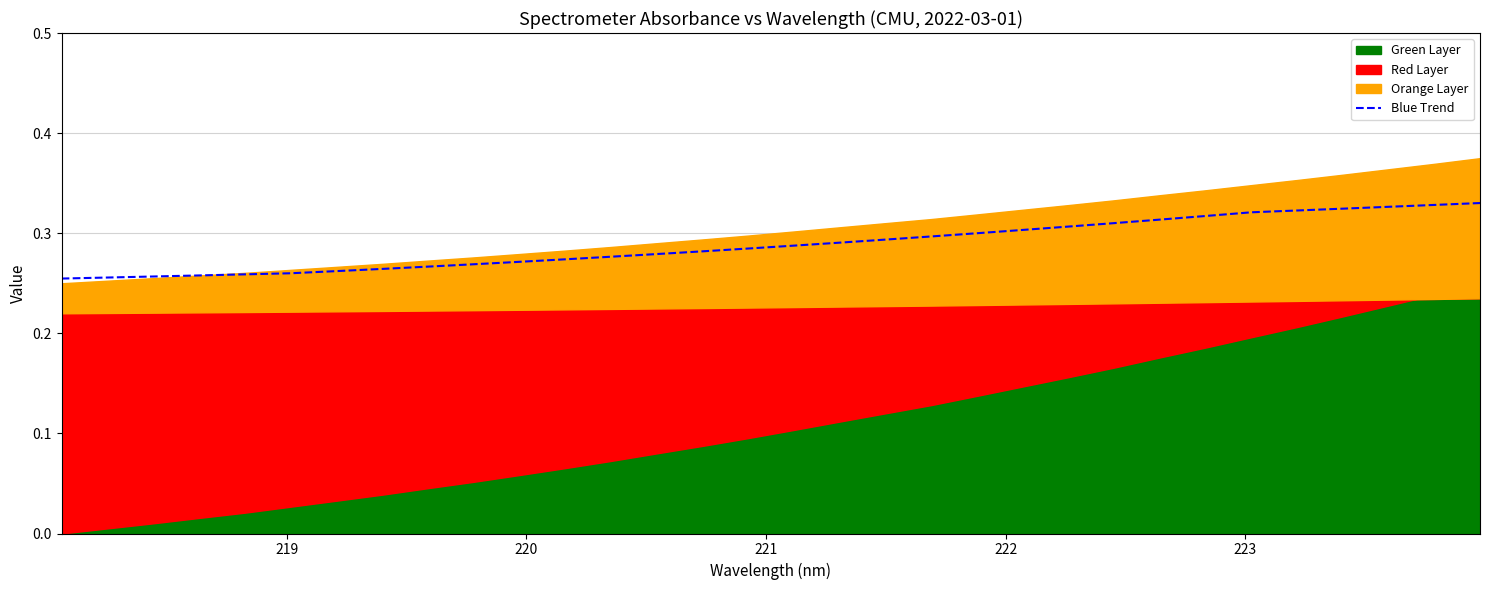

Reading left to right, extract all data points from this chart.

0.3	0.3	0.3	0.3	0.3	0.3	0.3	0.3	0.3	0.3	0.3	0.3	0.3	0.3	0.3	0.3	0.3	0.3	0.3	0.3	0.3	0.3	0.3	0.3	0.3	0.3	0.3	0.3	0.3	0.3	0.3	0.3